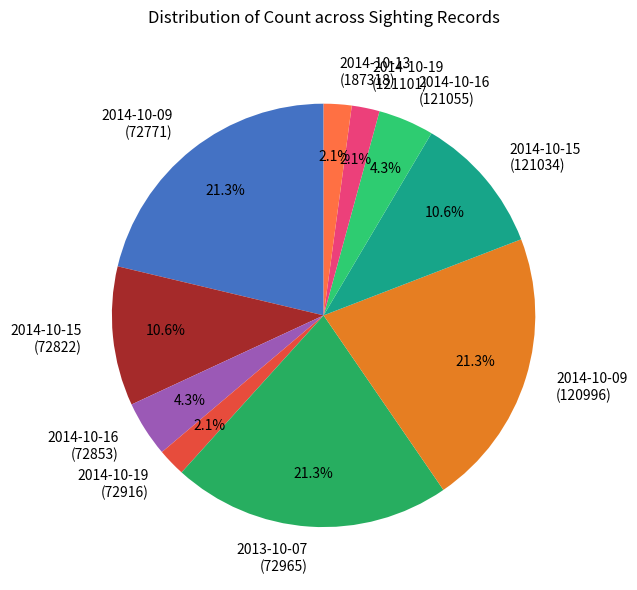

To the nearest percent, what is the average slice percentage?

10%